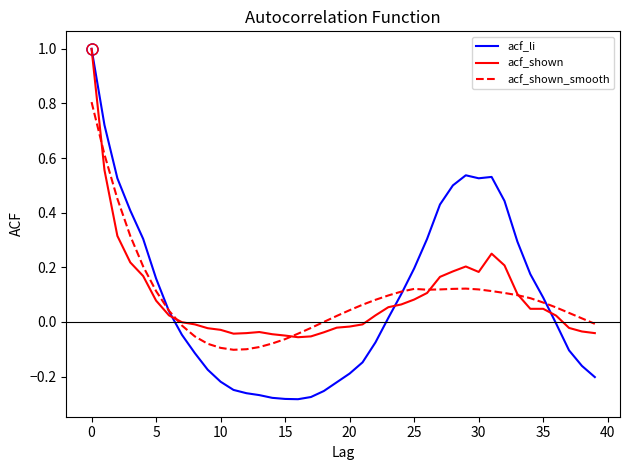

How many negative values does the acf_li series have?

20